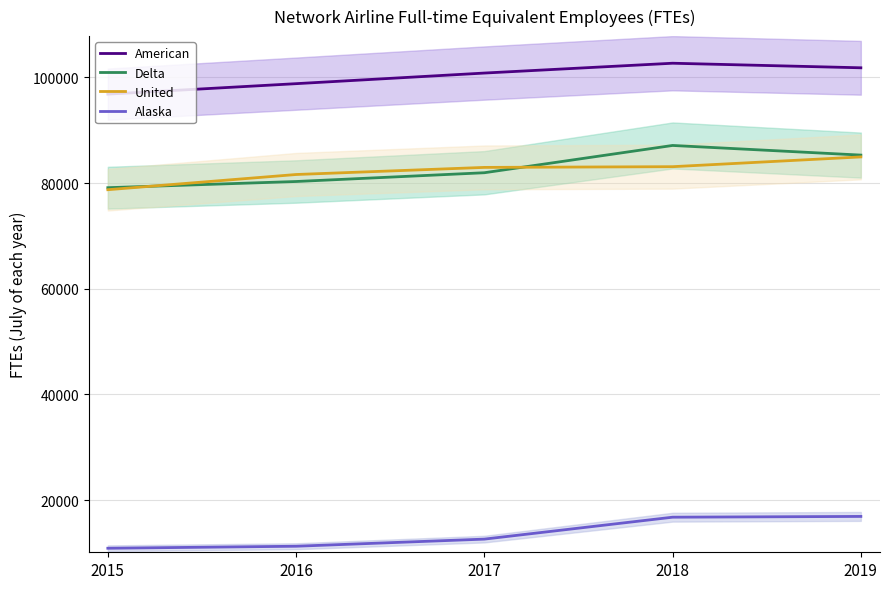

True or false: Alaska and American cross at least once.

False